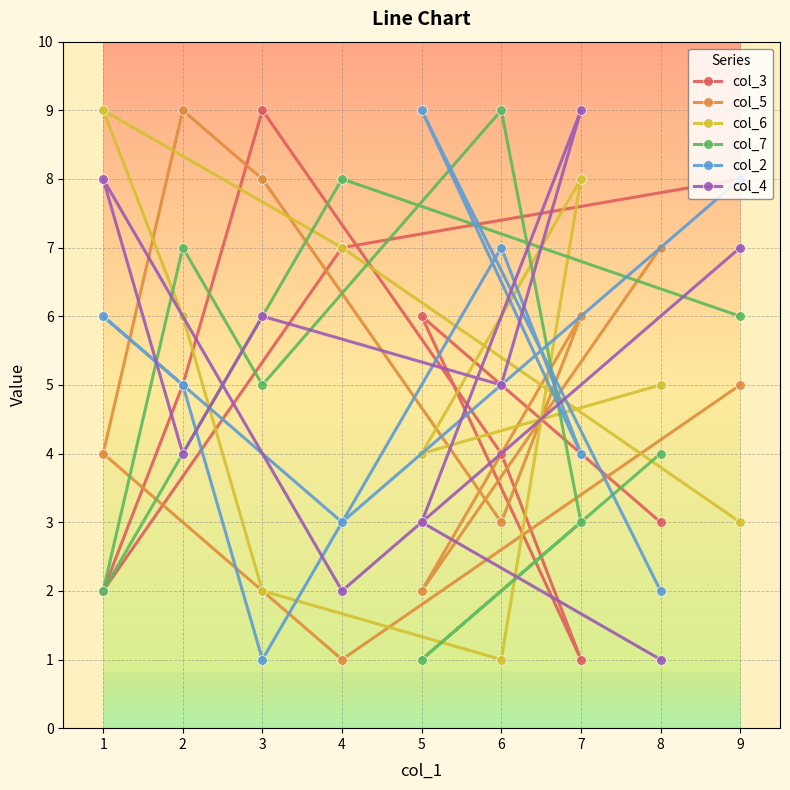

Where is the first local minimum for col_6?

5